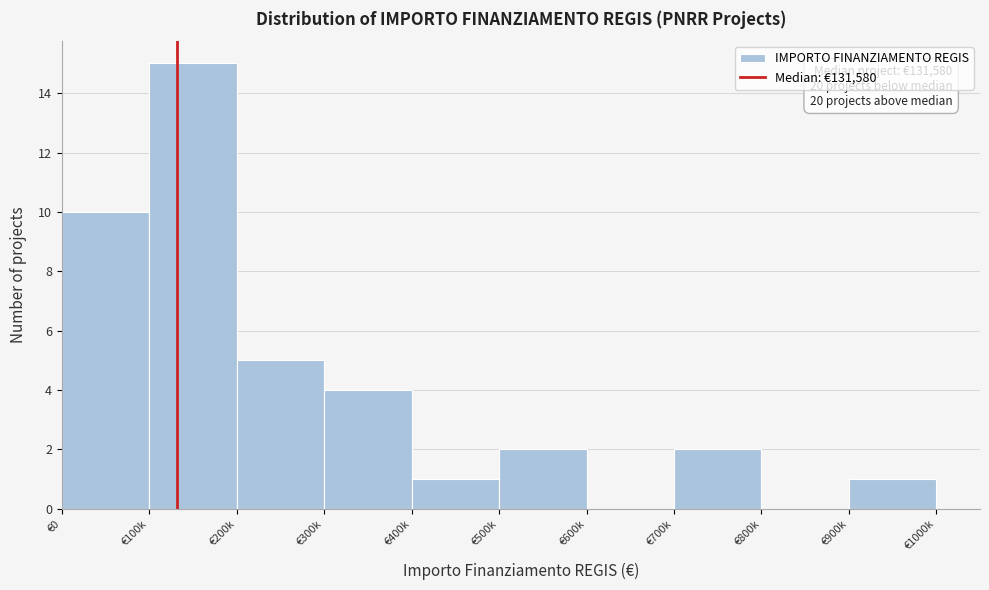

Reading left to right, transcribe all the data shown in this chart.

€0=10	€100k=15	€200k=5	€300k=4	€400k=1	€500k=2	€600k=0	€700k=2	€800k=0	€900k=1